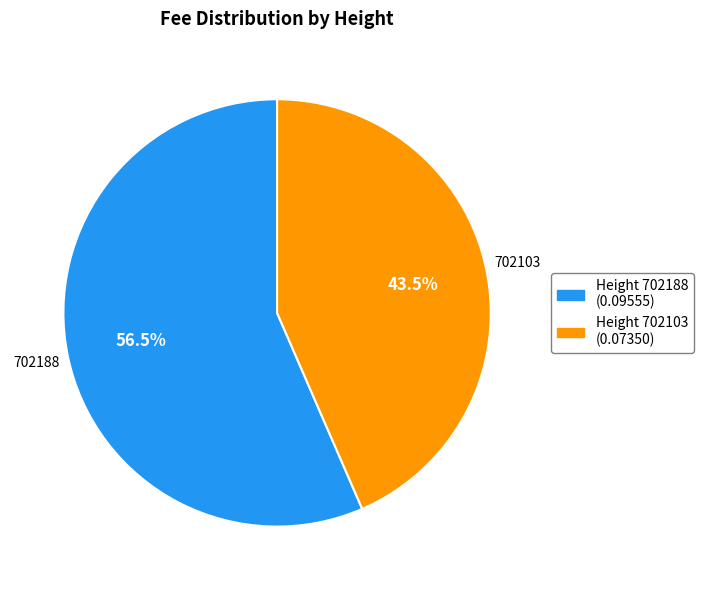

Which slice is the smallest?

Height 702103 (0.07350)